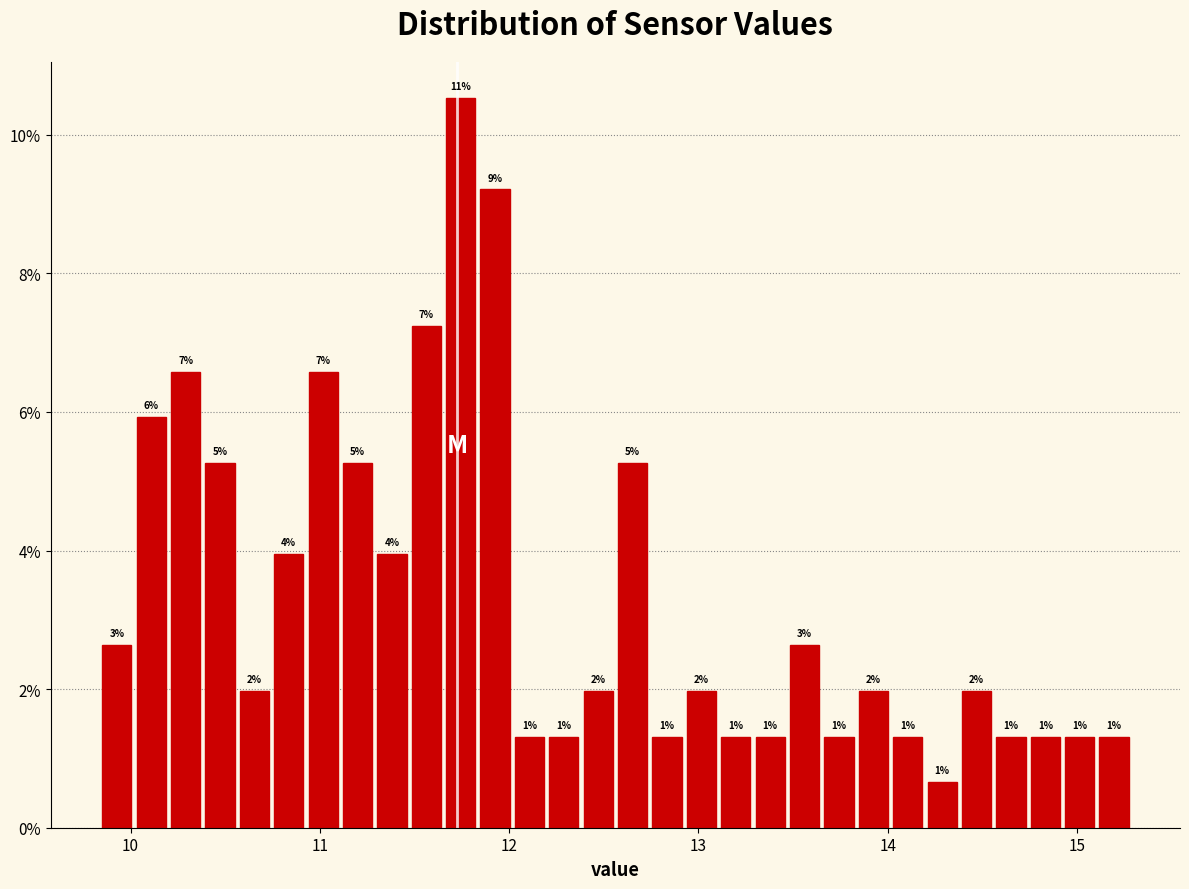

Around what value on the x-axis is the tallest bar? Give the approximate position of its centre, as read against the axis.

11.7